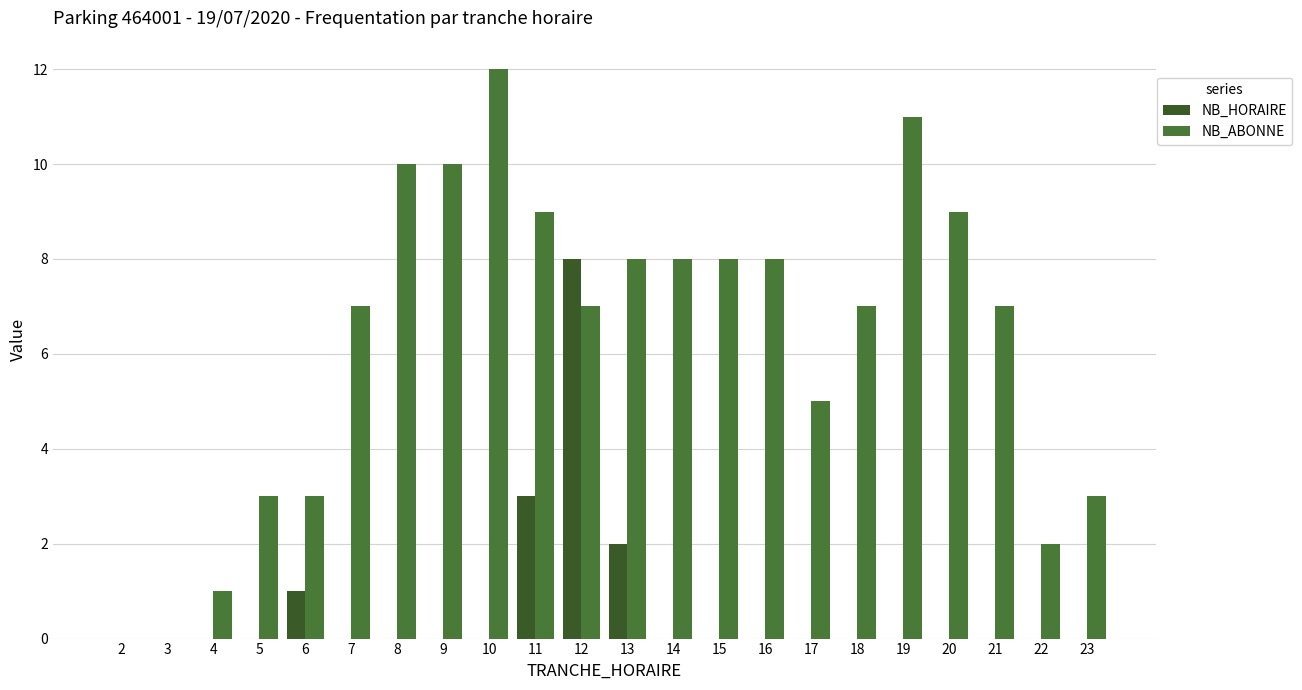

The value of NB_HORAIRE at 16 is 0. True or false?

True